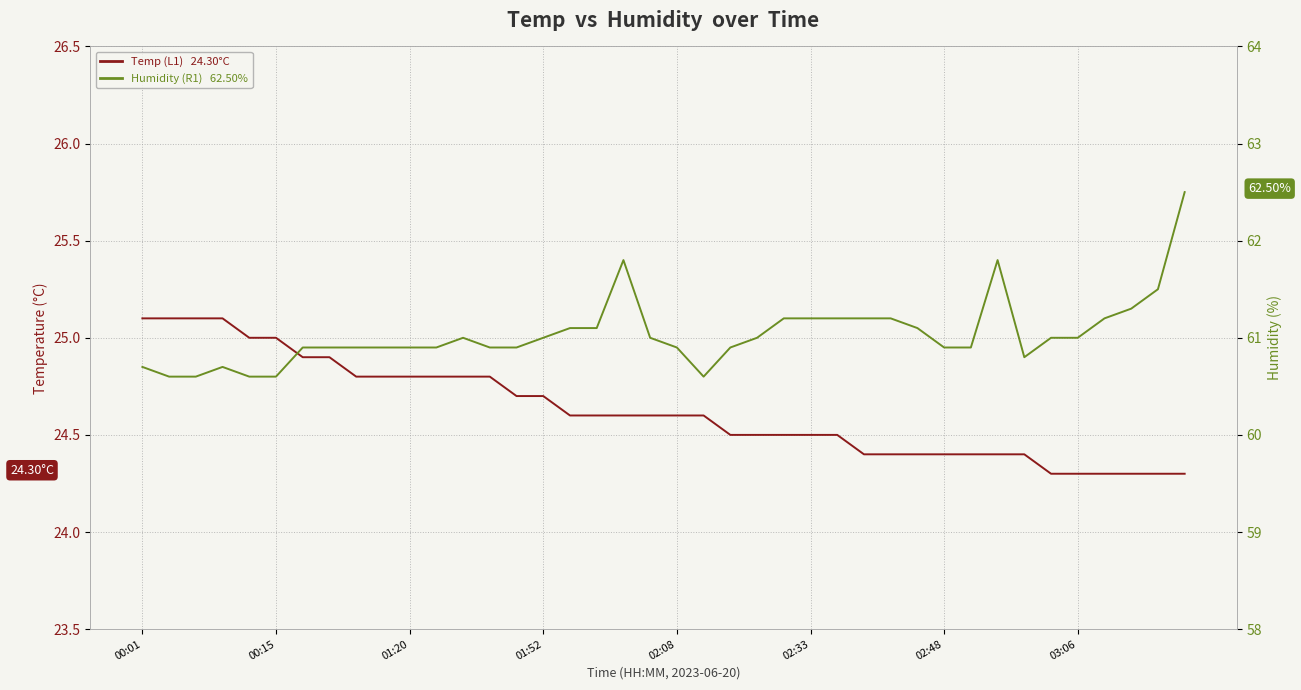

Is it true that Humidity (R1) equals 13.0 at 23?

False